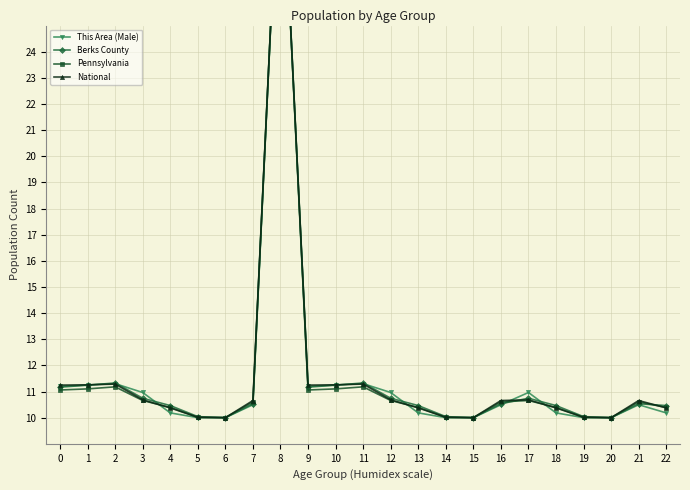

List the labels in order of Pennsylvania value, smallest first.

6, 15, 20, 5, 14, 19, 4, 13, 18, 22, 7, 16, 21, 3, 12, 17, 0, 9, 1, 10, 2, 11, 8